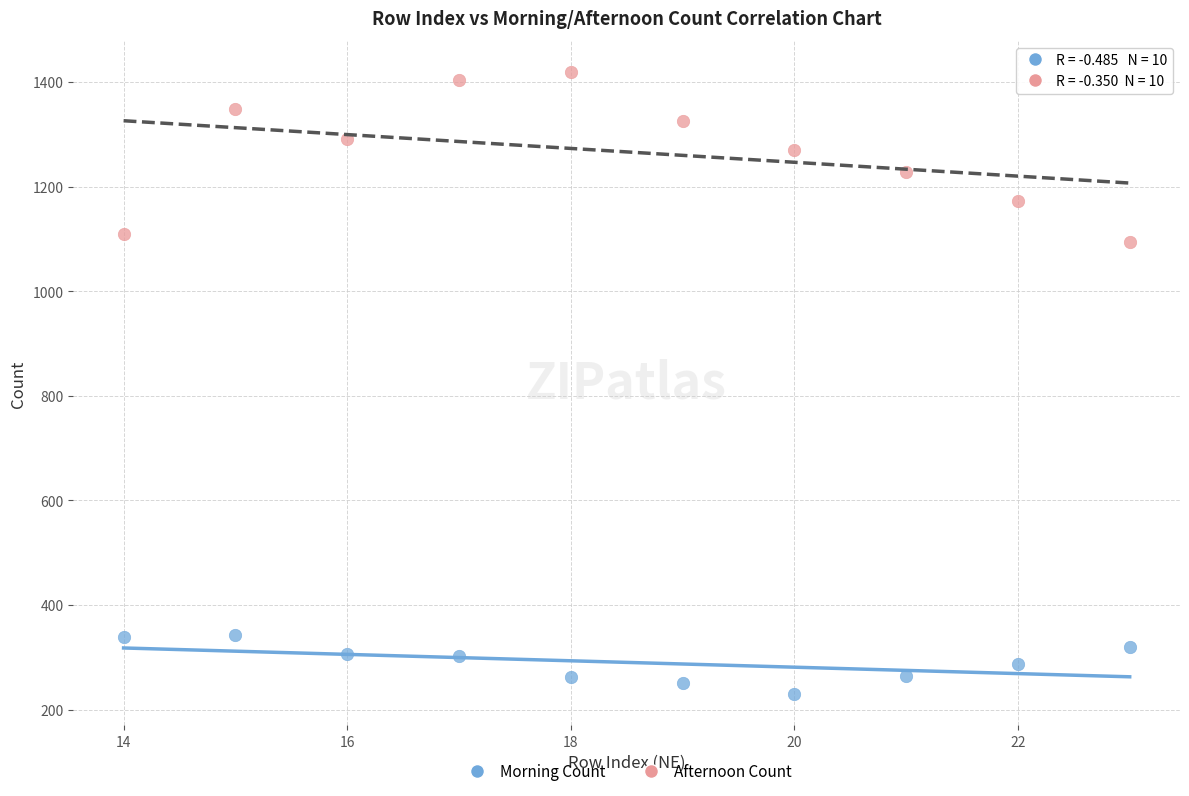

Which series reaches the maximum Y coordinate?

Afternoon Count